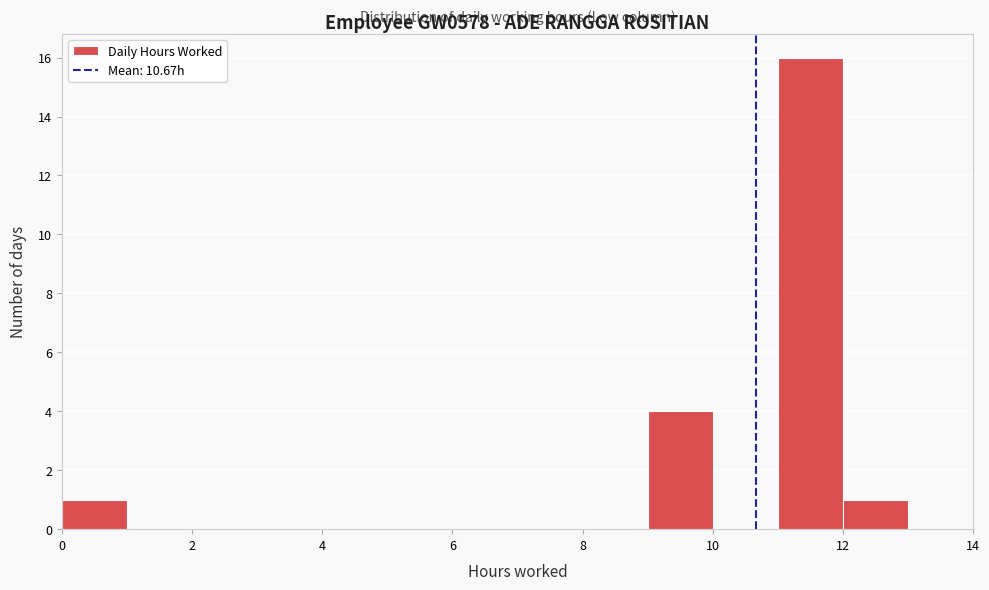

Which range on the x-axis has the tallest bar?

11 to 12